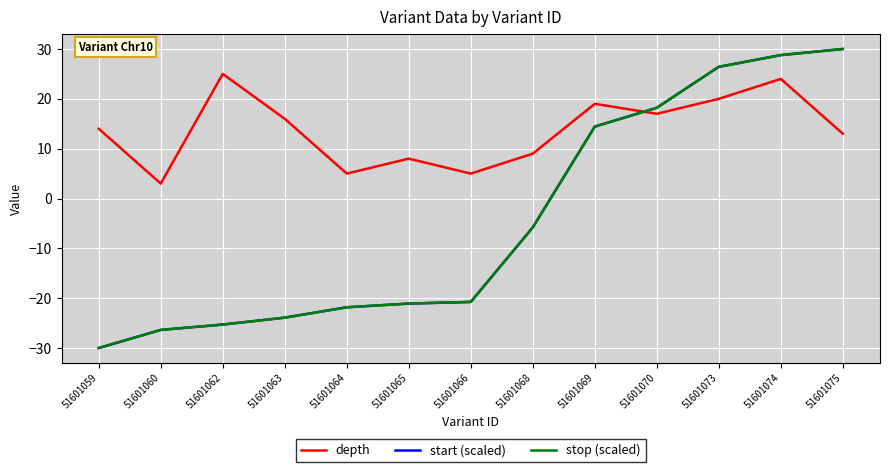

Reading left to right, what are all the values shown in this chart?

depth: 14.0	3.0	25.0	16.0	5.0	8.0	5.0	9.0	19.0	17.0	20.0	24.0	13.0
start (scaled): -30.0	-26.4	-25.3	-23.9	-21.8	-21.1	-20.7	-5.8	14.4	18.2	26.4	28.8	30.0
stop (scaled): -30.0	-26.4	-25.3	-23.9	-21.8	-21.1	-20.7	-5.8	14.4	18.2	26.4	28.8	30.0